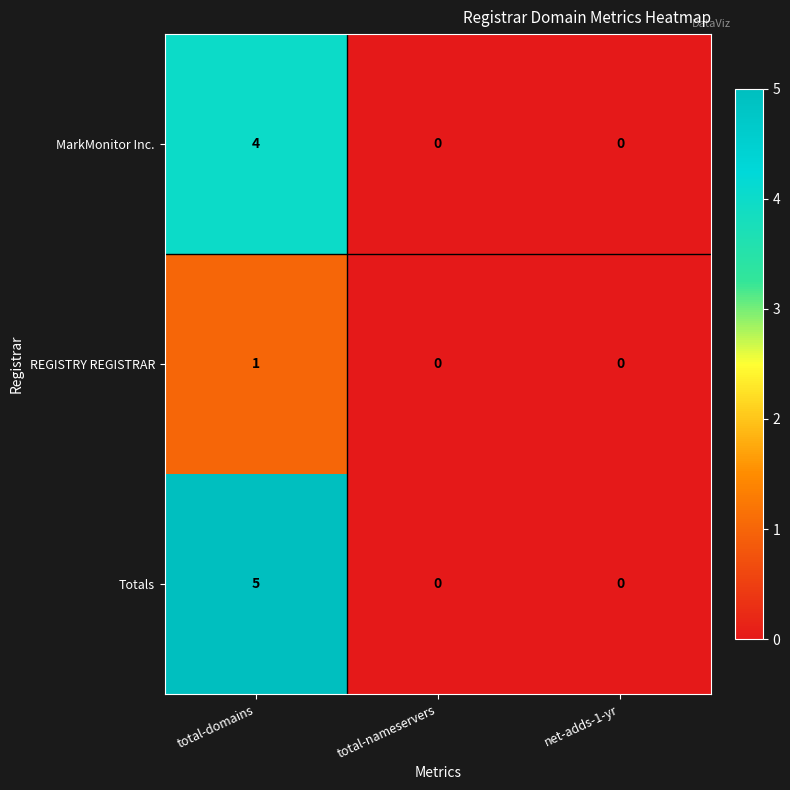

Is it true that REGISTRY REGISTRAR equals -1 at total-nameservers?

False